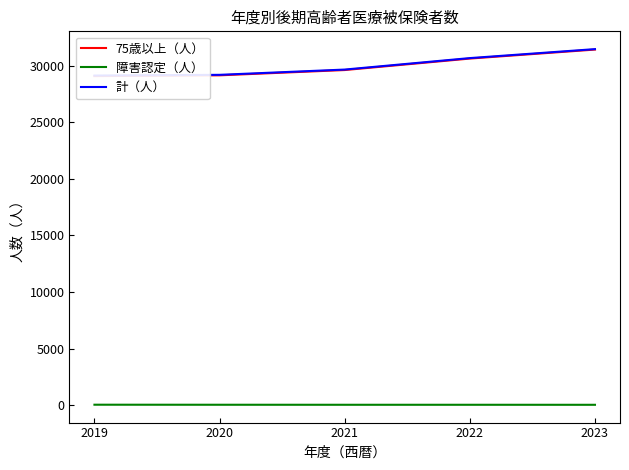

At which label does 計（人） first exceed 29661?

2022